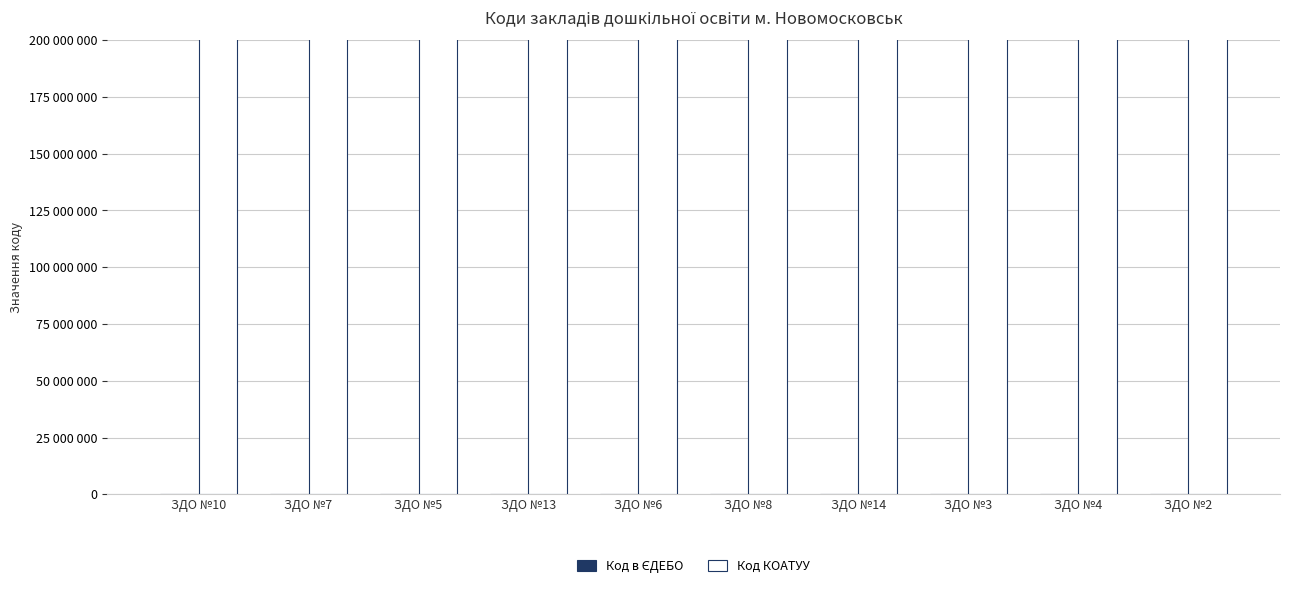

Reading left to right, list all the values displayed in this chart.

Код в ЄДЕБО: 164535	164749	164810	164444	164625	164522	164542	164698	164425	176346
Код КОАТУУ: 1211900000	1211900000	1211900000	1211900000	1211900000	1211900000	1211900000	1211900000	1211900000	1211900000